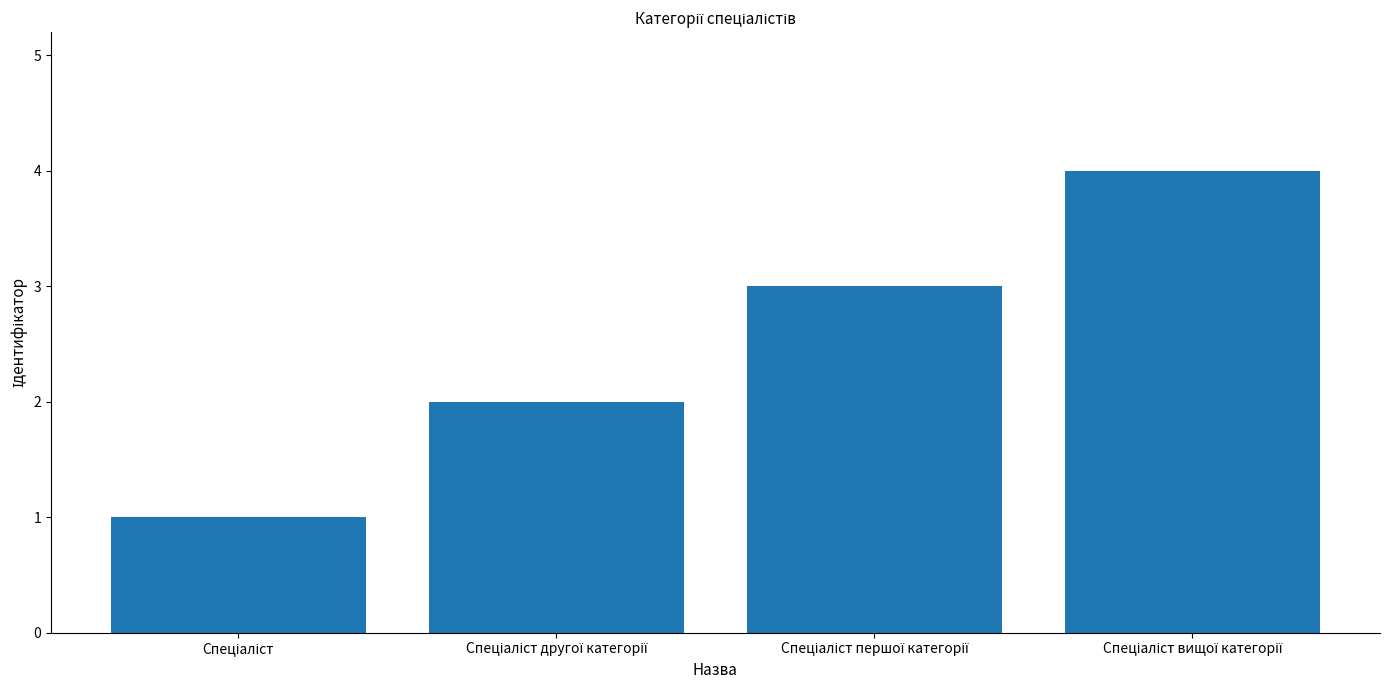

What is the difference between the maximum and minimum values?

3